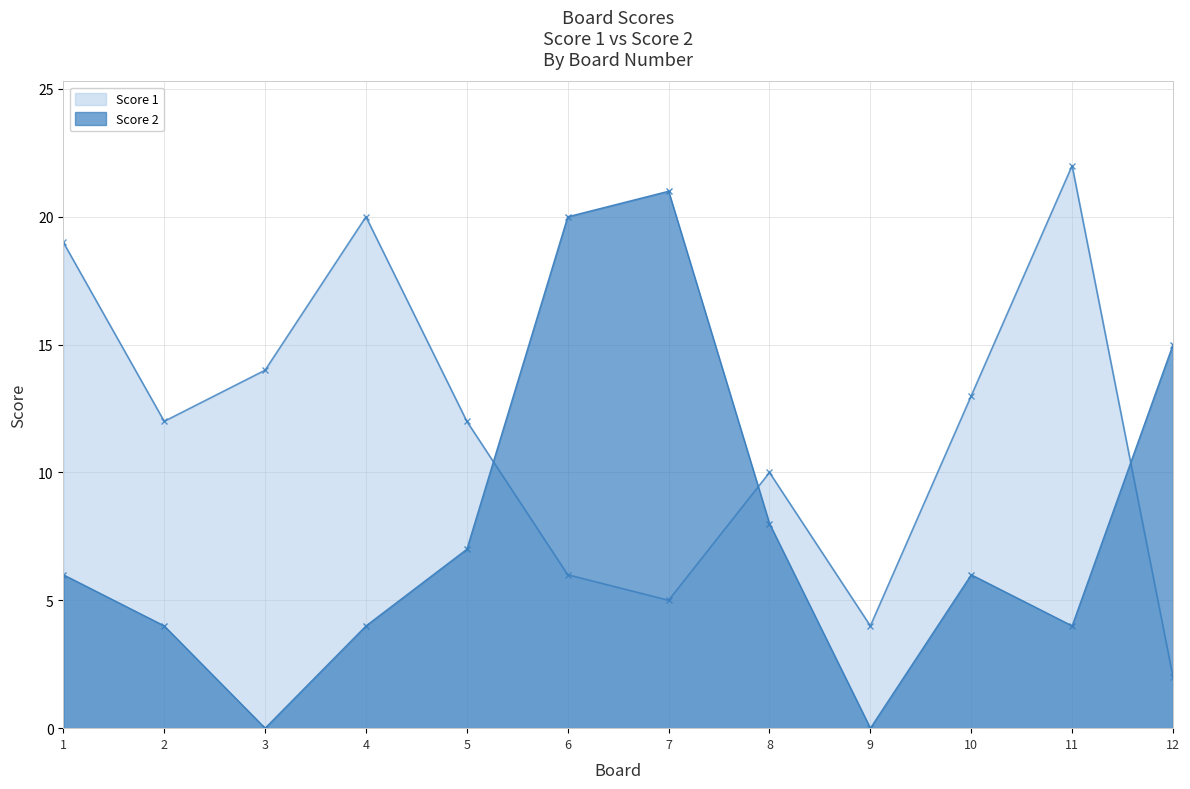

Which series has the widest spread of values?

Score 2